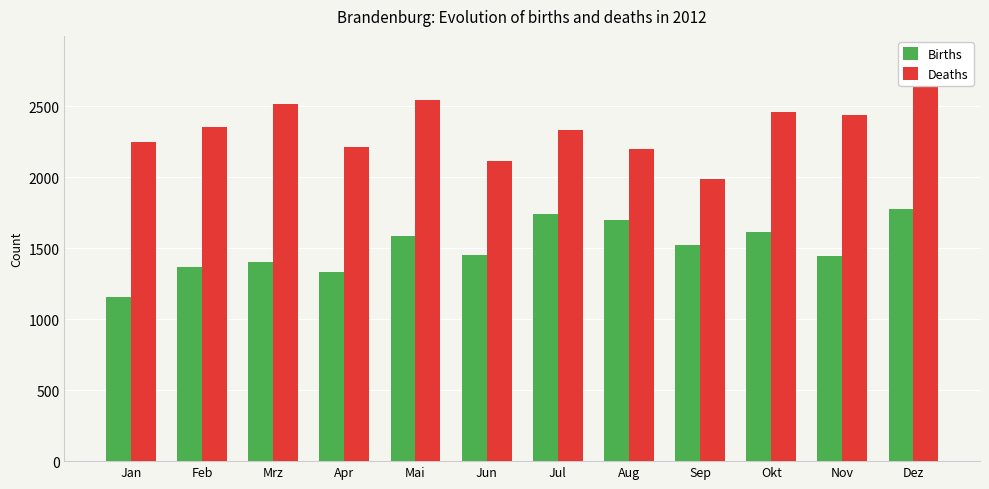

The Deaths series shows 3297 at Feb. True or false?

False